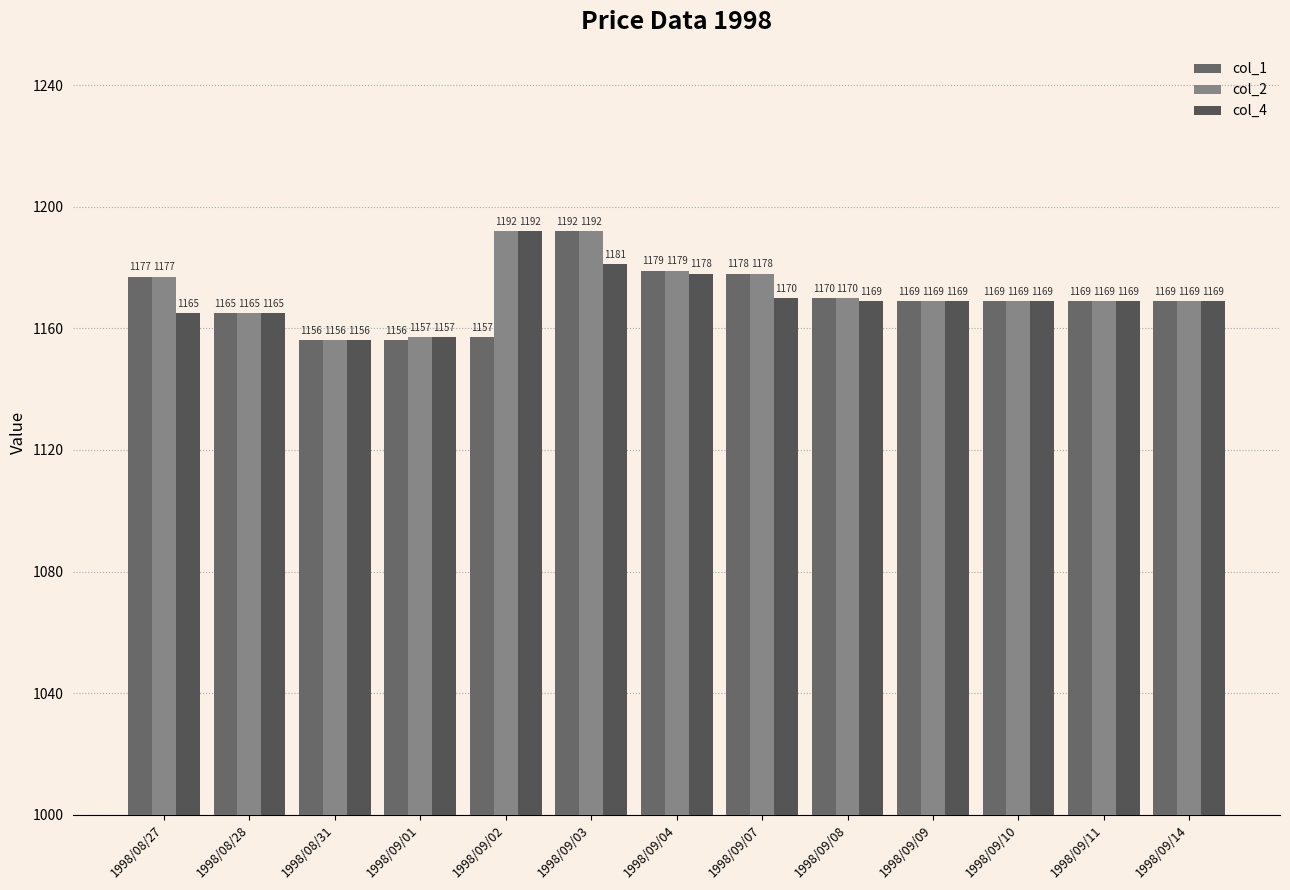

The col_1 series shows 2025 at 1998/09/09. True or false?

False